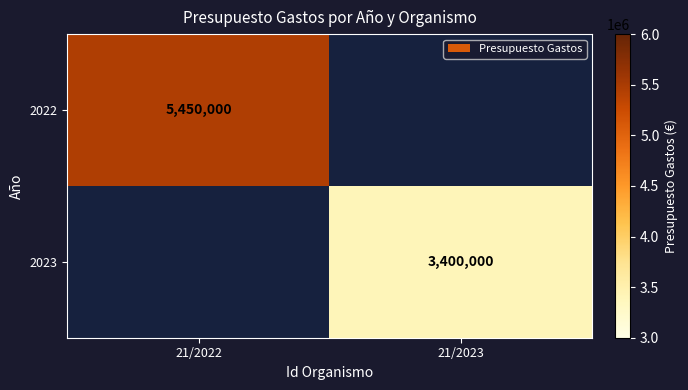

Is the value of 2023 at 21/2023 greater than the value of 2022 at 21/2022?

No